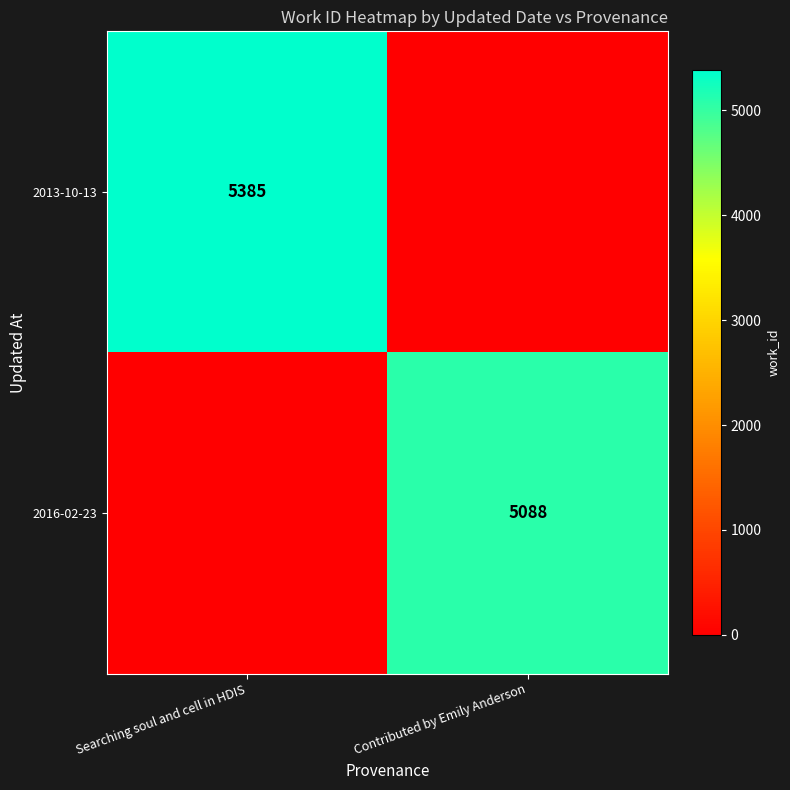

The value of 2013-10-13 at Searching soul and cell in HDIS is 5385. True or false?

True